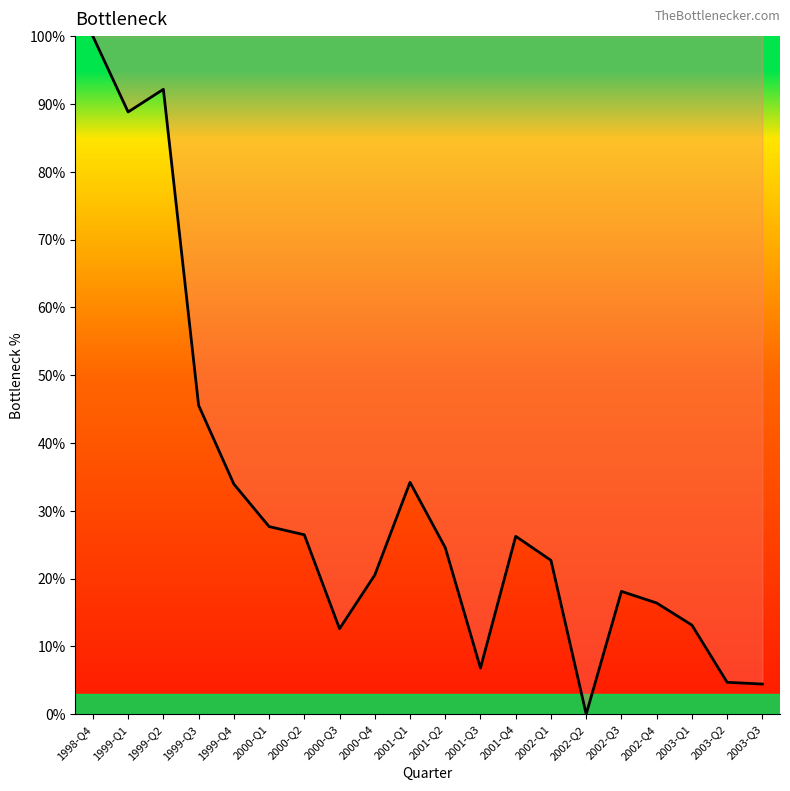

Between 2001-Q2 and 2002-Q3, which is larger?

2001-Q2